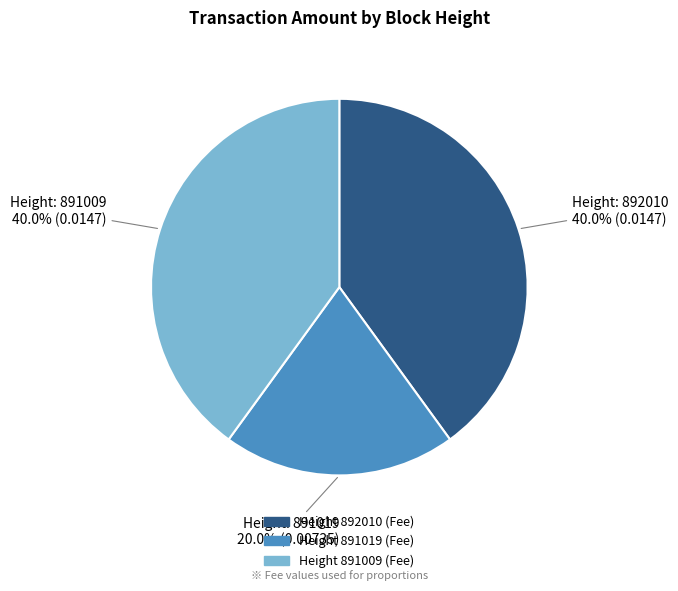

Is there a majority slice in this chart?

No